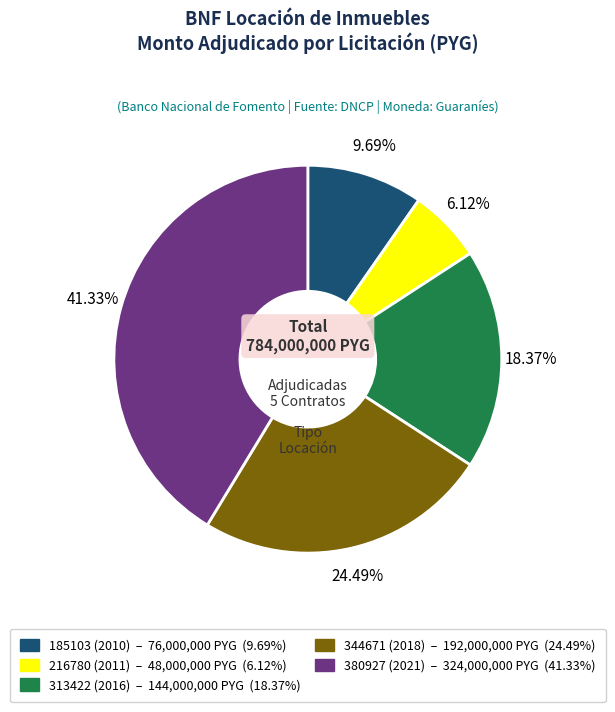

Is it true that 313422 (2016) is 27% of the pie?

False